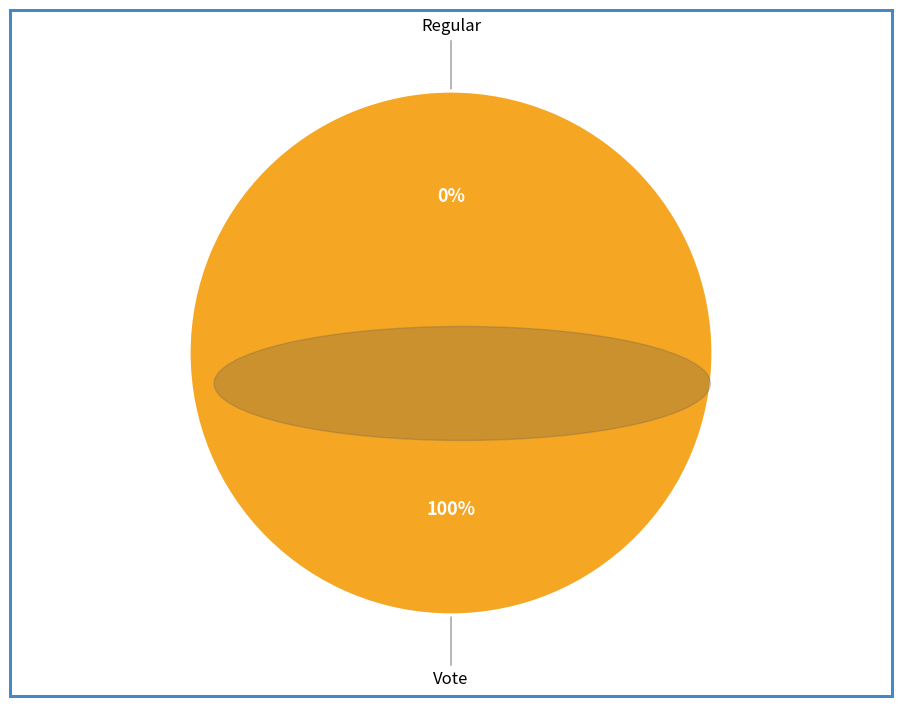

Is it true that Vote is 99% of the pie?

False